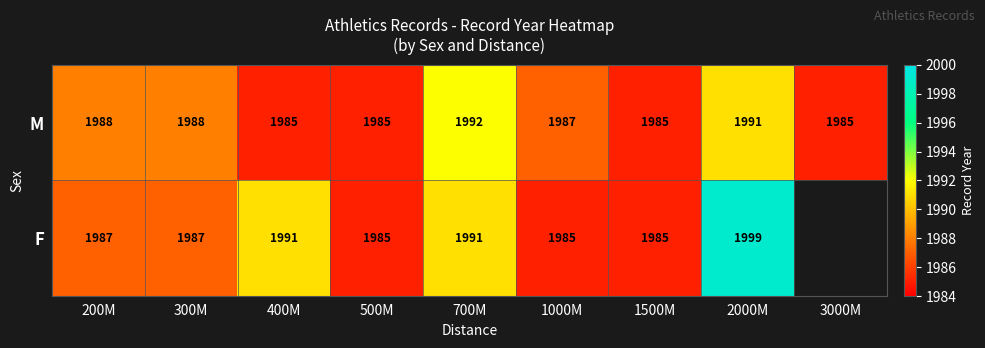

At which category is the sum across all series the highest?

2000M